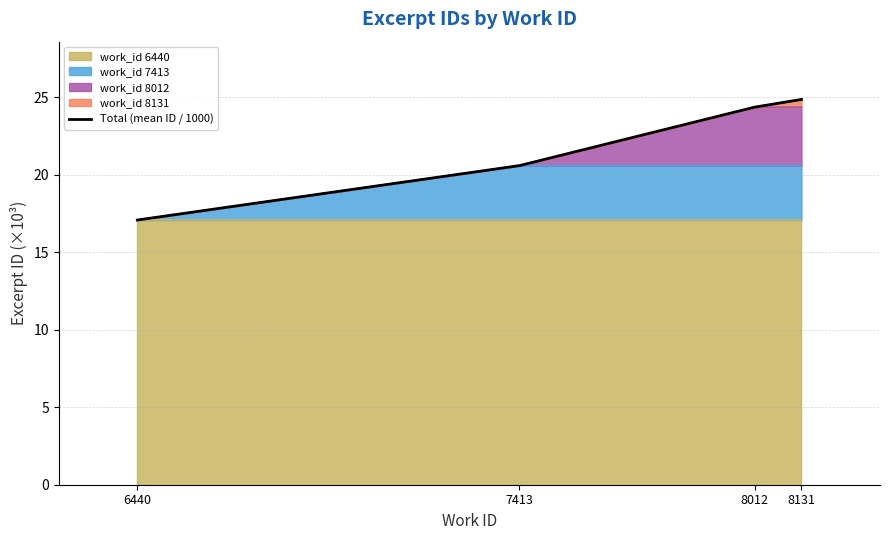

Reading left to right, what are all the values shown in this chart?

6440=17.1	7413=20.6	8012=24.4	8131=24.9